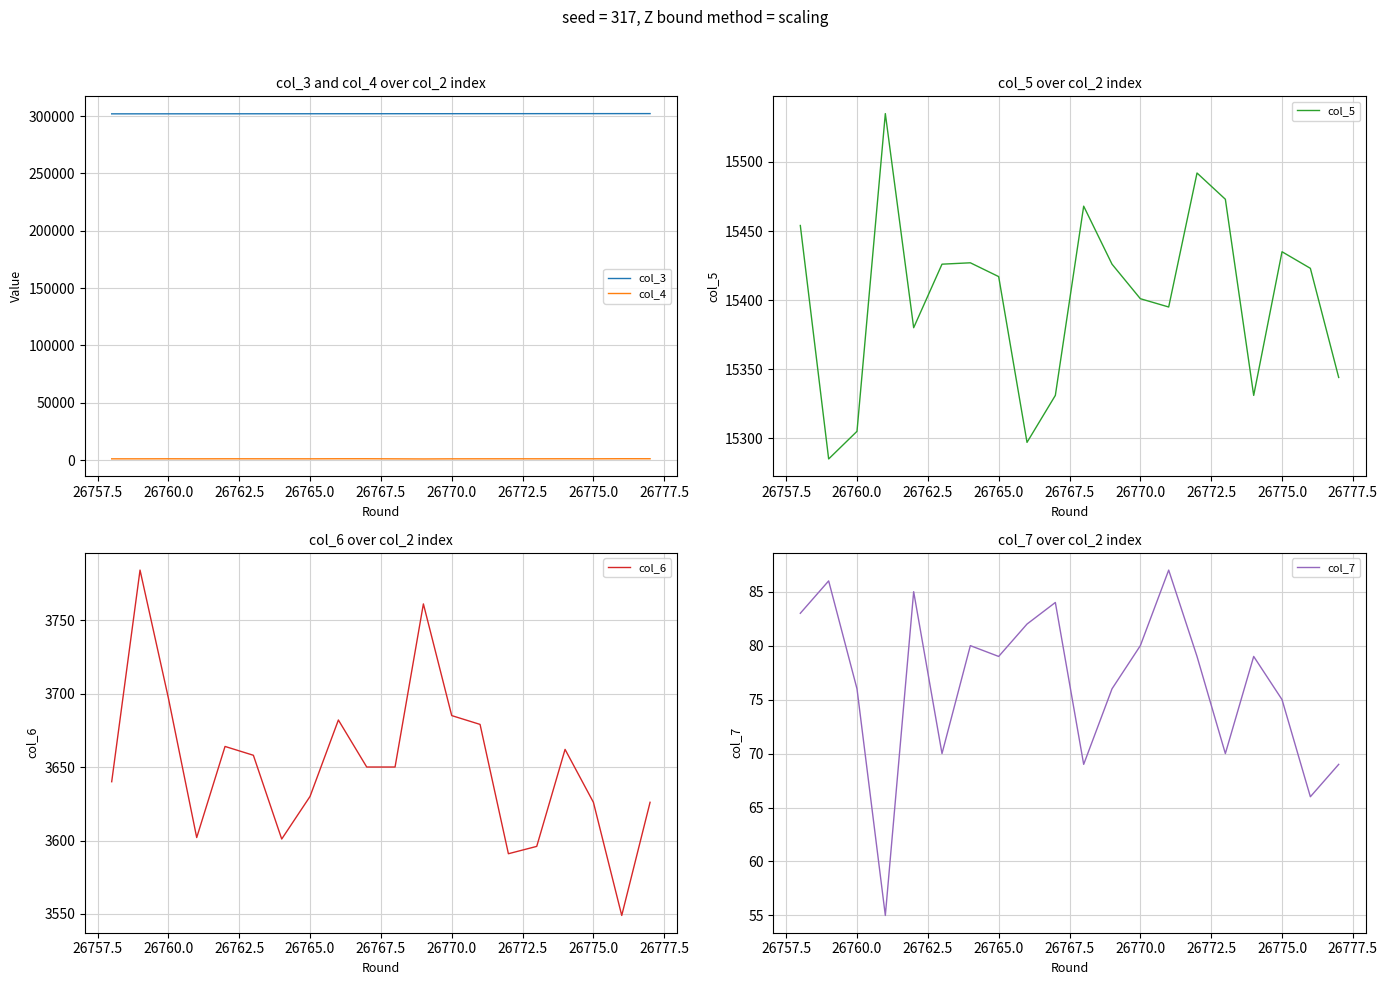

What is the minimum value for col_7?

55